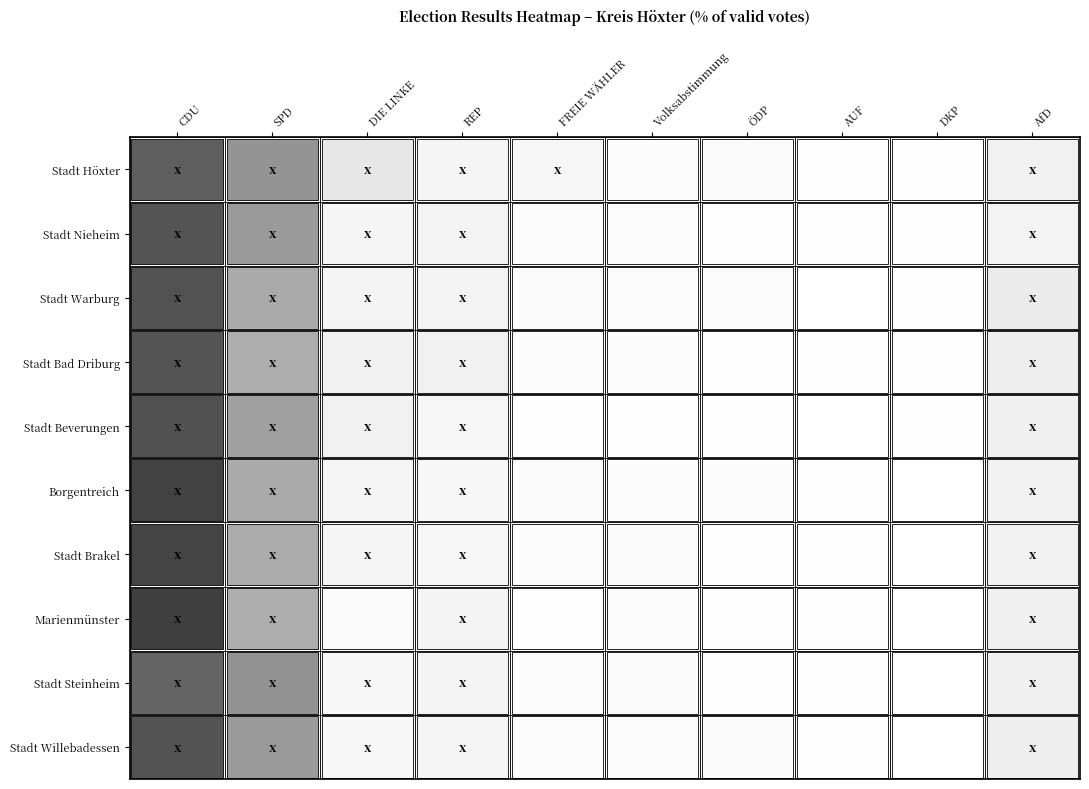

Count the number of categories in the chart.

10